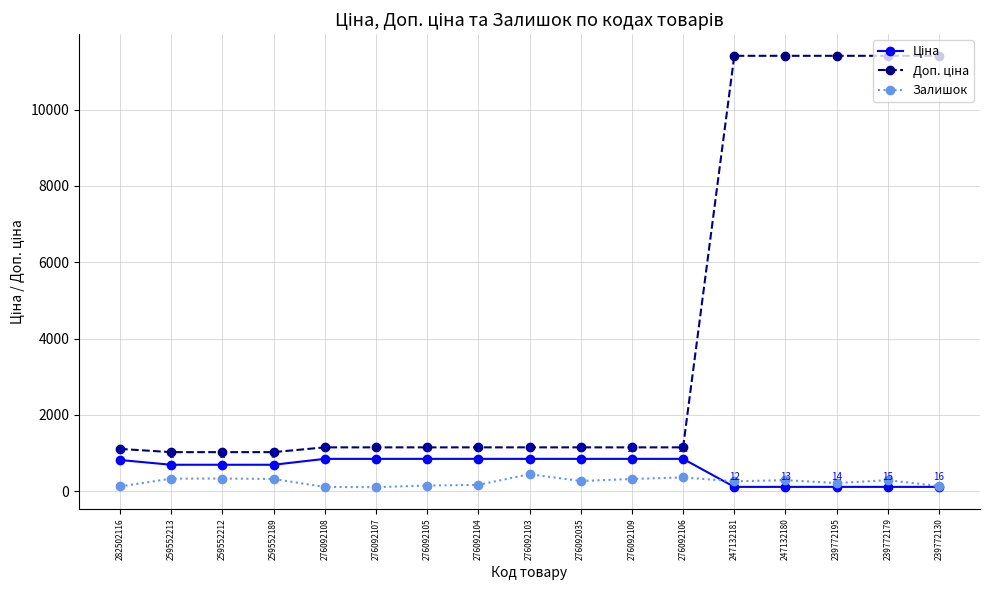

Does the chart have visible grid lines?

Yes